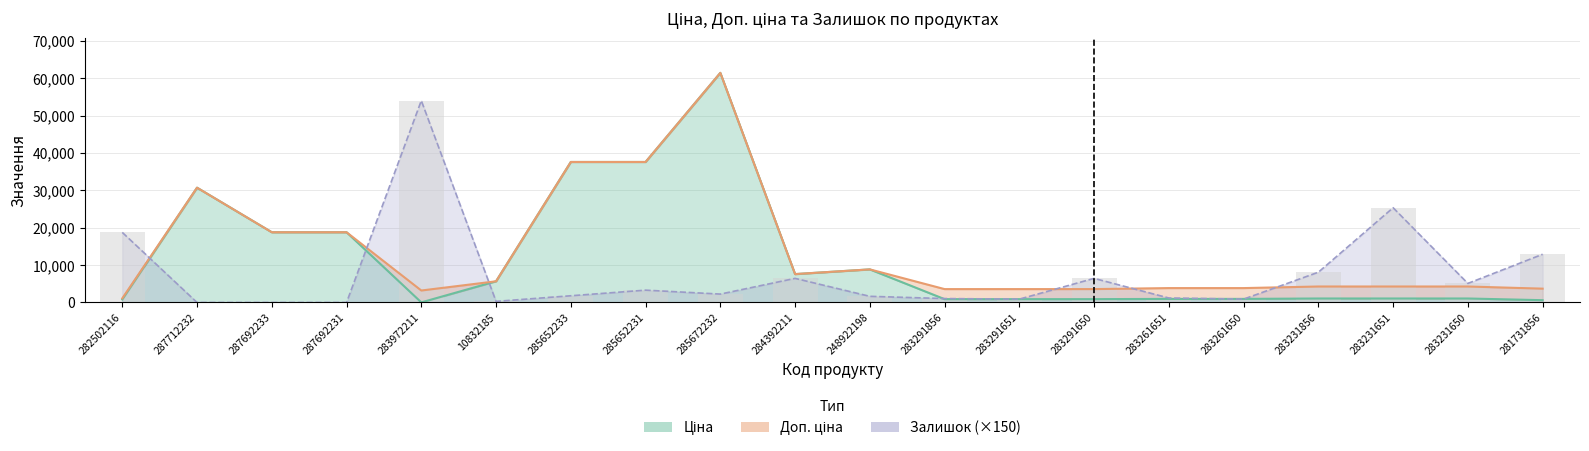

What are all the series names shown in the legend?

Ціна, Доп. ціна, Залишок